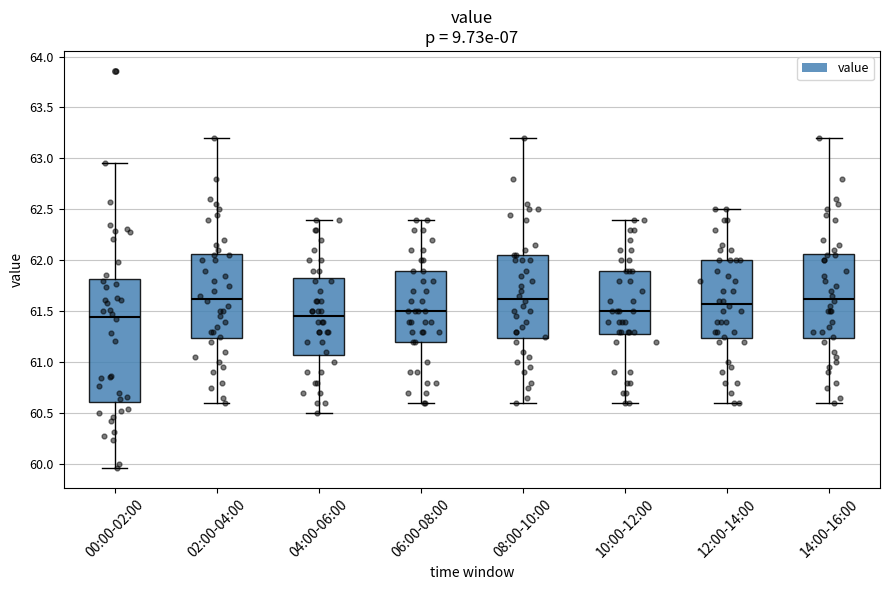

Reading left to right, read every box against the y-axis: the position of its median line, the range the box covers, and the ends of its whiskers. The values are not printed on the chart, so give them approximately, as read against the axis.

00:00-02:00: median 61.45, box 60.60 to 61.80, whiskers 59.95 to 62.95
02:00-04:00: median 61.65, box 61.25 to 62.05, whiskers 60.60 to 63.20
04:00-06:00: median 61.45, box 61.10 to 61.85, whiskers 60.50 to 62.40
06:00-08:00: median 61.50, box 61.20 to 61.90, whiskers 60.60 to 62.40
08:00-10:00: median 61.65, box 61.25 to 62.05, whiskers 60.60 to 63.20
10:00-12:00: median 61.50, box 61.30 to 61.90, whiskers 60.60 to 62.40
12:00-14:00: median 61.60, box 61.25 to 62.00, whiskers 60.60 to 62.50
14:00-16:00: median 61.65, box 61.25 to 62.05, whiskers 60.60 to 63.20